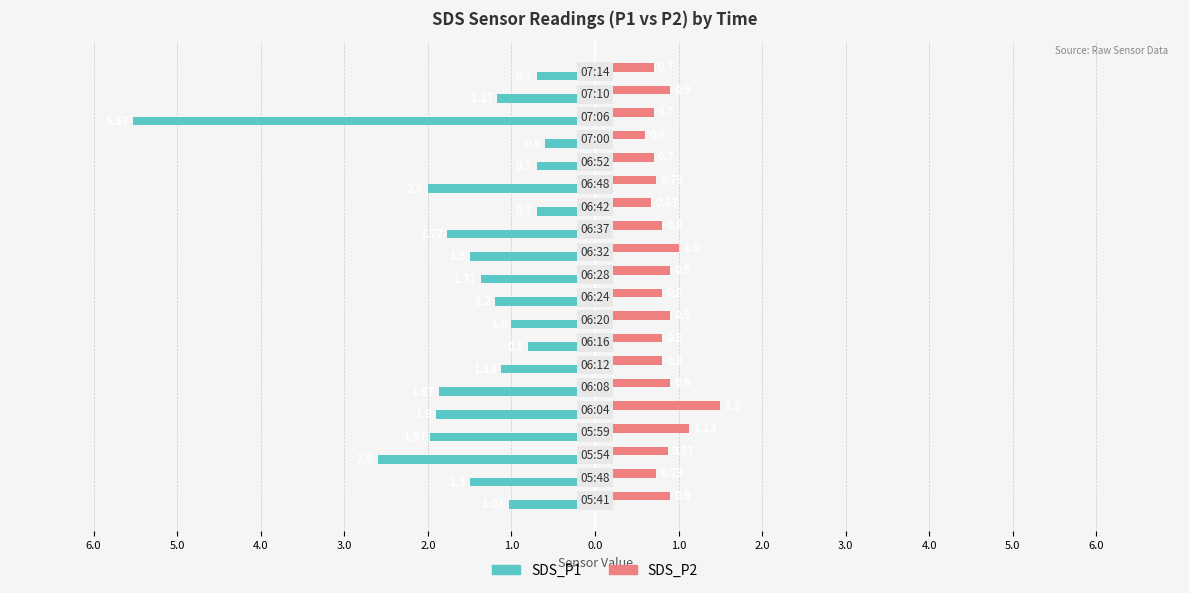

What are all the series names shown in the legend?

SDS_P1, SDS_P2